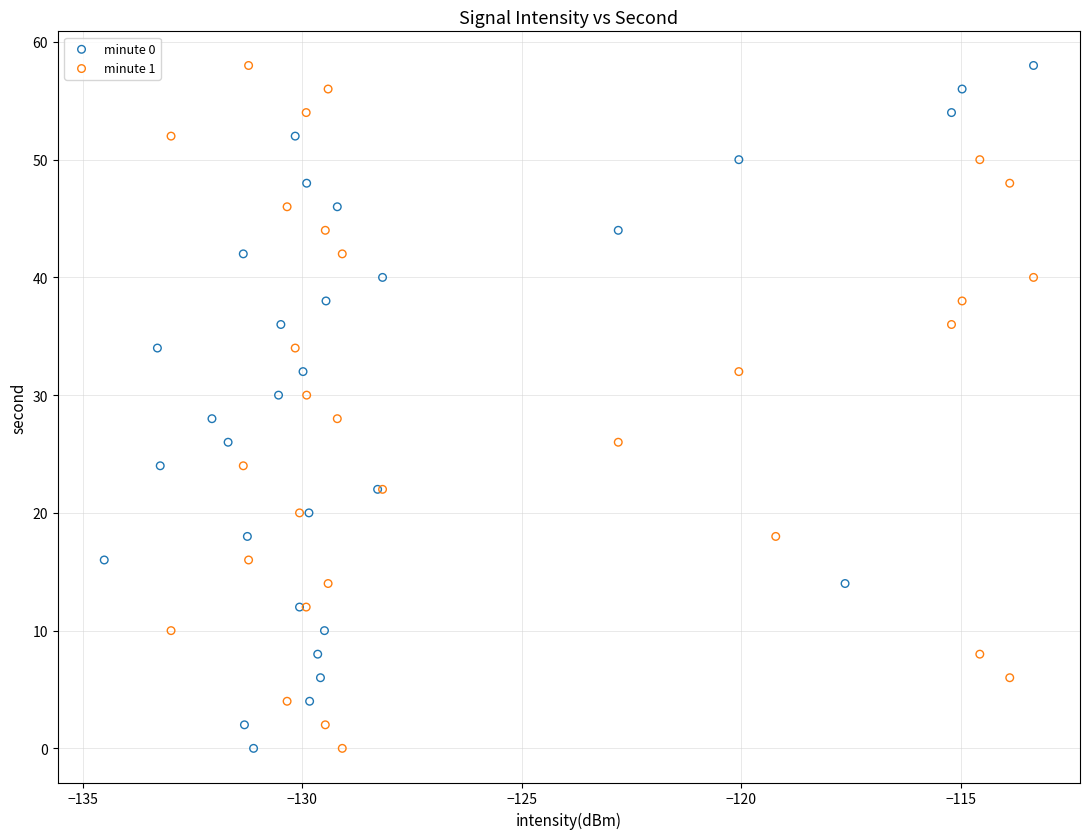

What are all the series names shown in the legend?

minute 0, minute 1